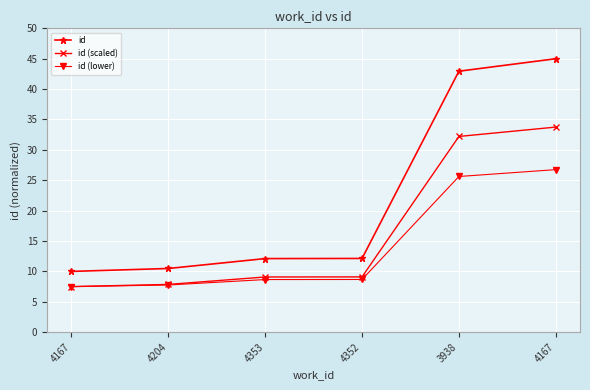

Is it true that id equals 10.5 at 4204?

True